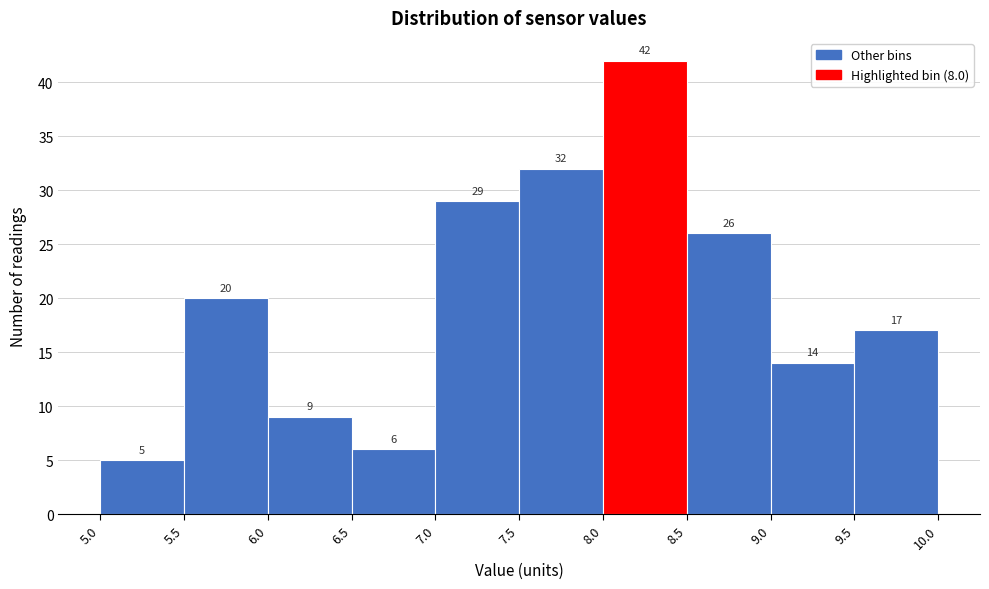

Reading left to right, transcribe this chart: for each bar, give the range it covers on the x-axis and its height.

5.0 to 5.5: 5
5.5 to 6.0: 20
6.0 to 6.5: 9
6.5 to 7.0: 6
7.0 to 7.5: 29
7.5 to 8.0: 32
8.0 to 8.5: 42
8.5 to 9.0: 26
9.0 to 9.5: 14
9.5 to 10.0: 17